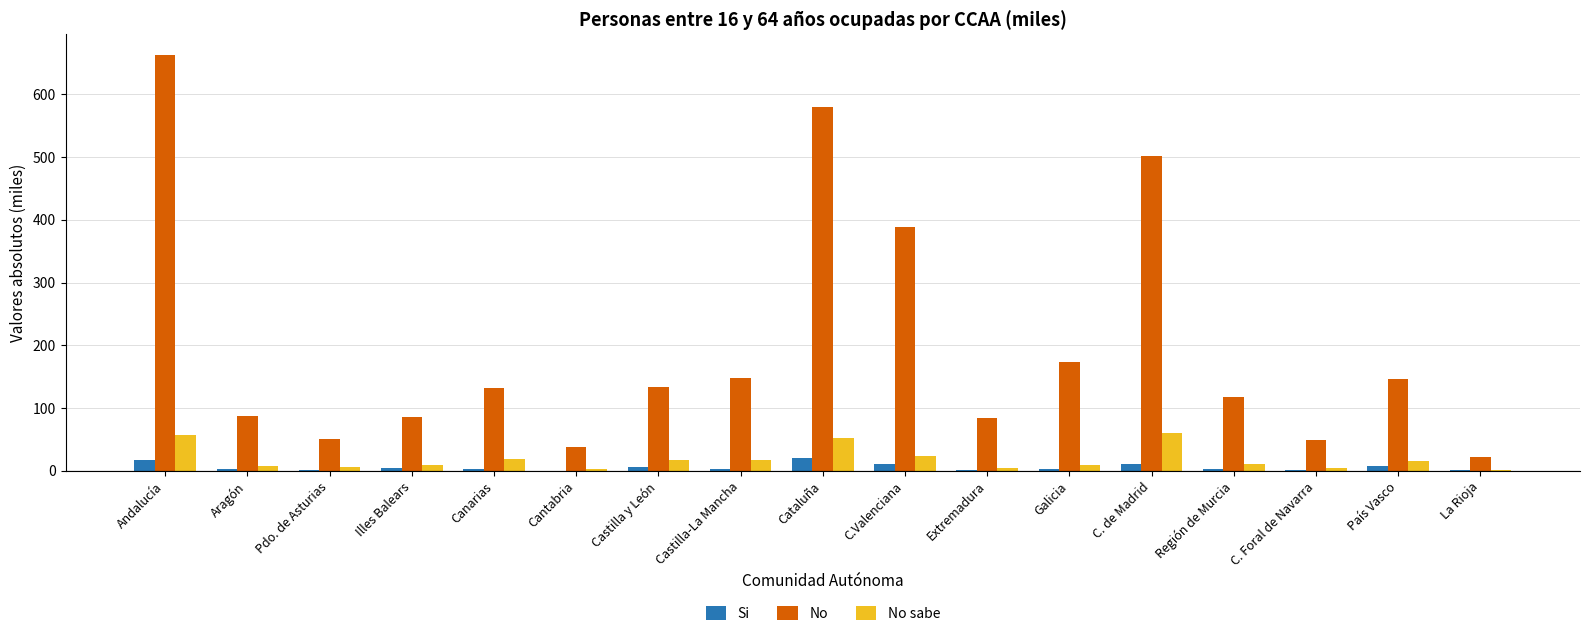

What is the greatest value displayed?

662.7